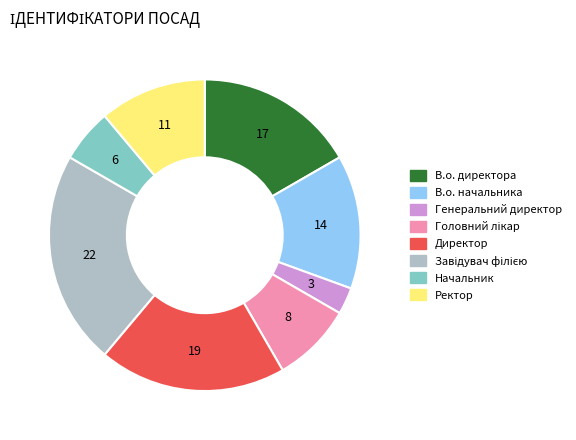

Is there any slice that represents more than half of the pie?

No